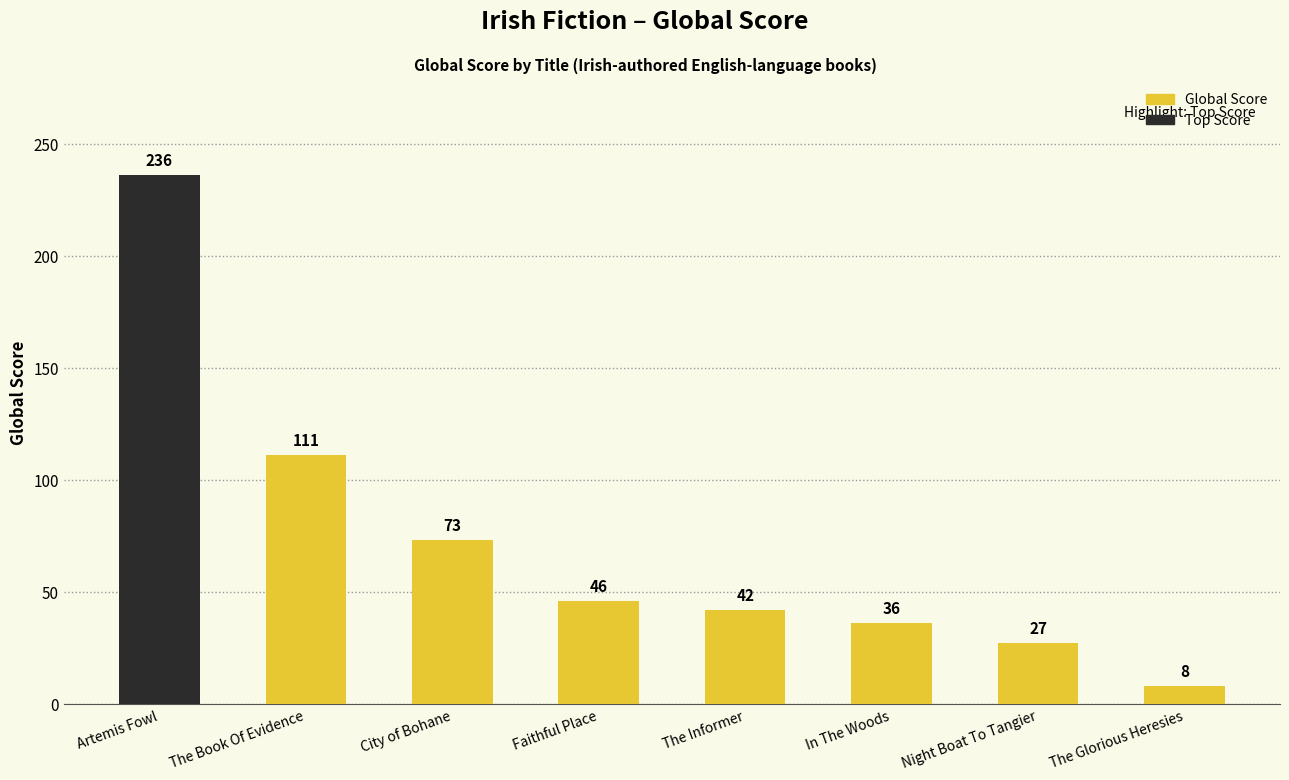

What is the greatest value displayed?

236